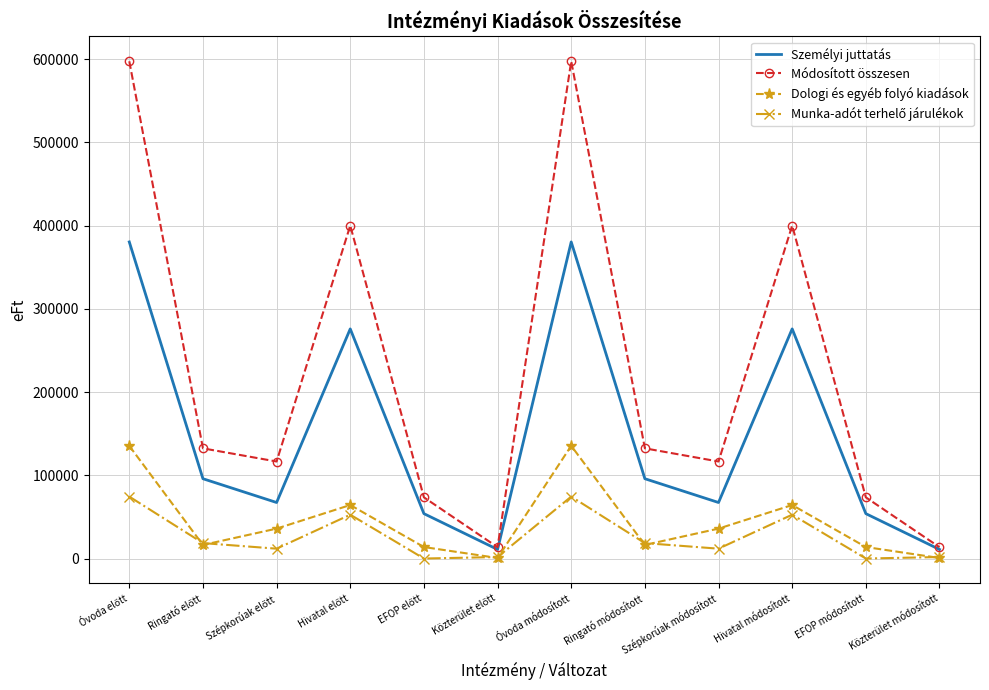

How many distinct data groups are displayed?

4